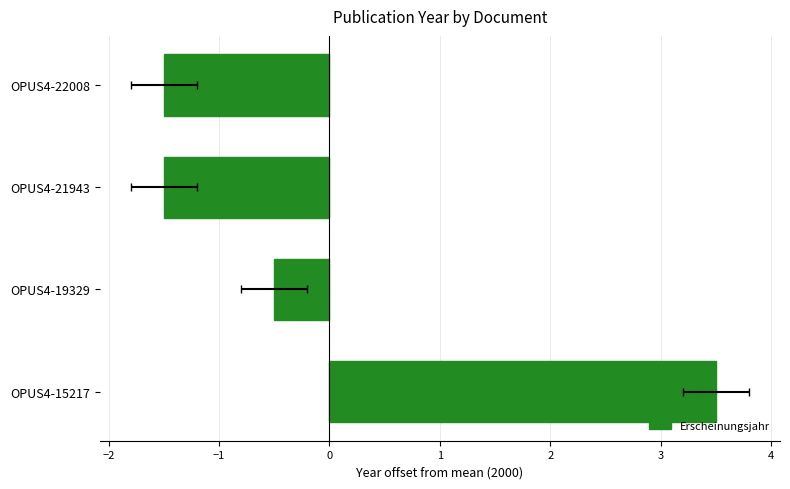

Does the chart contain stacked bars?

No